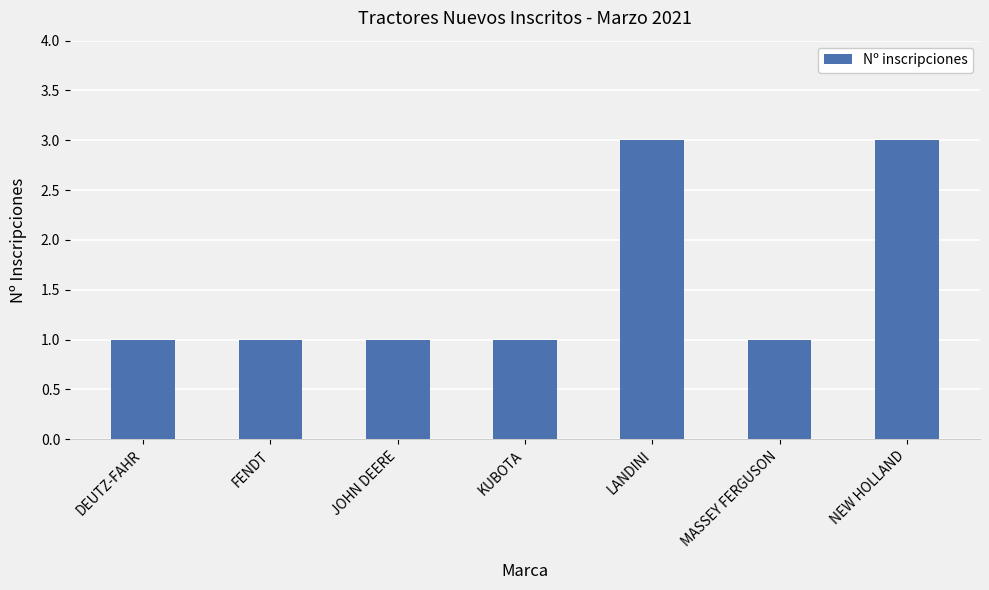

The chart shows a value of 3 at NEW HOLLAND. True or false?

True